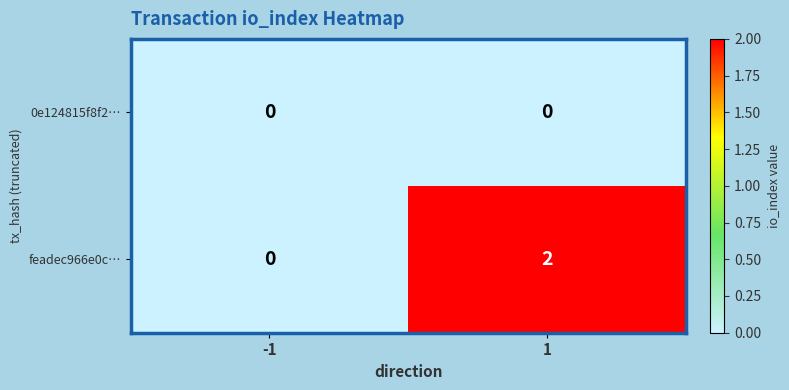

At which category is the sum across all series the highest?

1